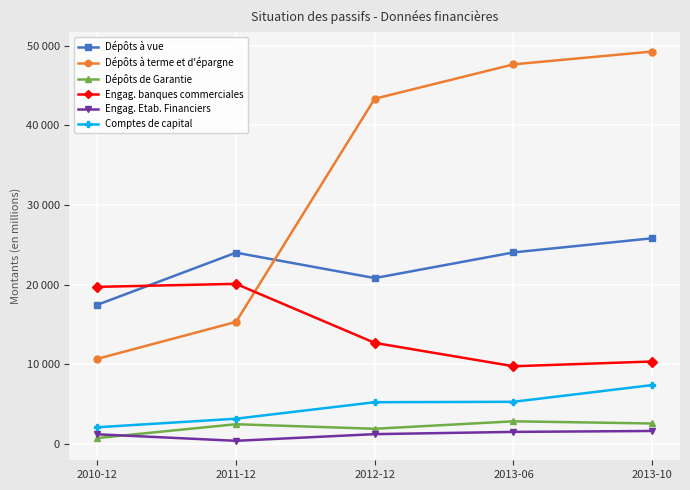

True or false: Dépôts à terme et d'épargne and Engag. Etab. Financiers cross at least once.

False